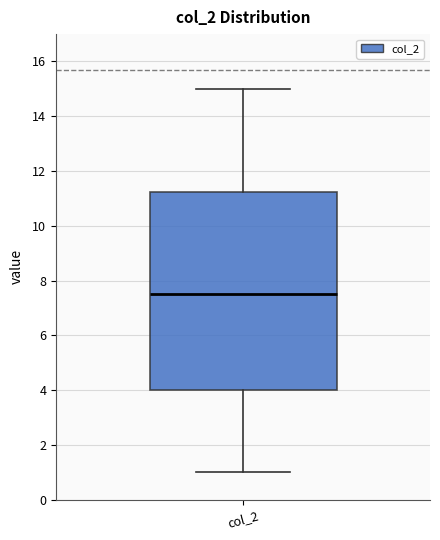

Transcribe this box plot: give where the median line is, the range the box spans, and where the two whiskers end, as read against the y-axis. The values are not printed on the chart, so give them approximately, as read against the axis.

median 7.6, box 4.0 to 11.2, whiskers 1.0 to 15.0